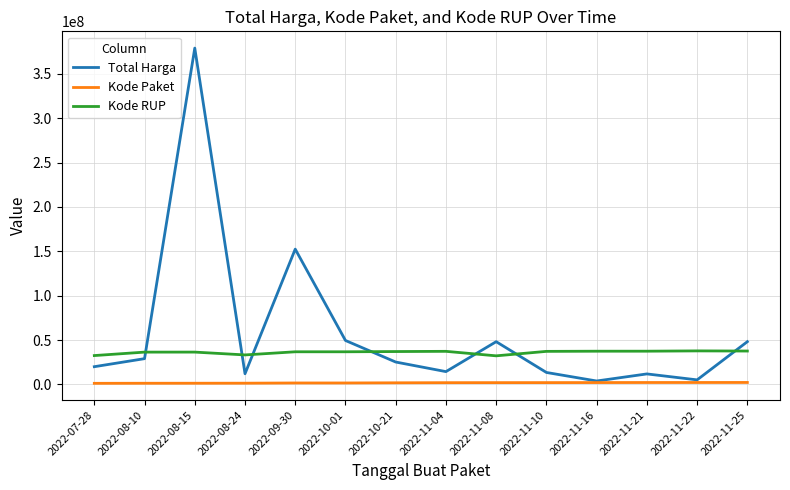

True or false: Kode RUP and Kode Paket cross at least once.

False